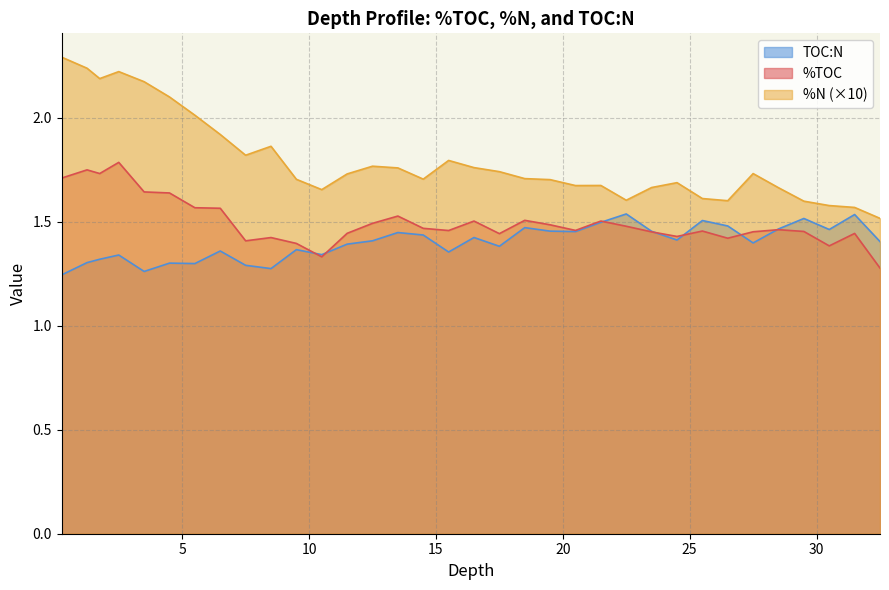

Between 13.5 and 0.25, which is larger?

0.25